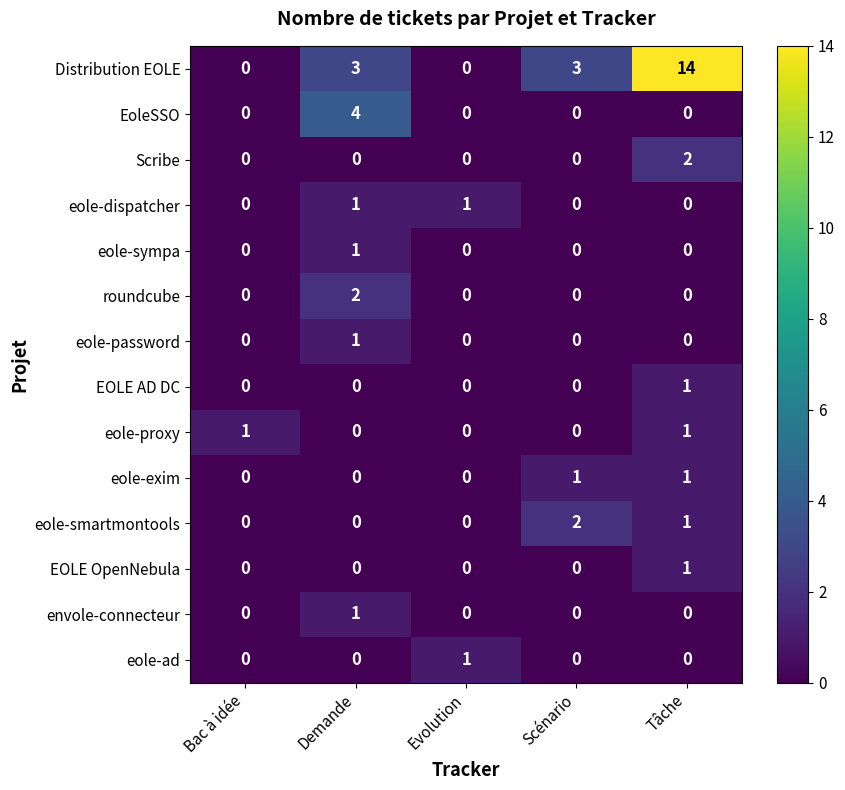

At which category is the sum across all series the highest?

Tâche